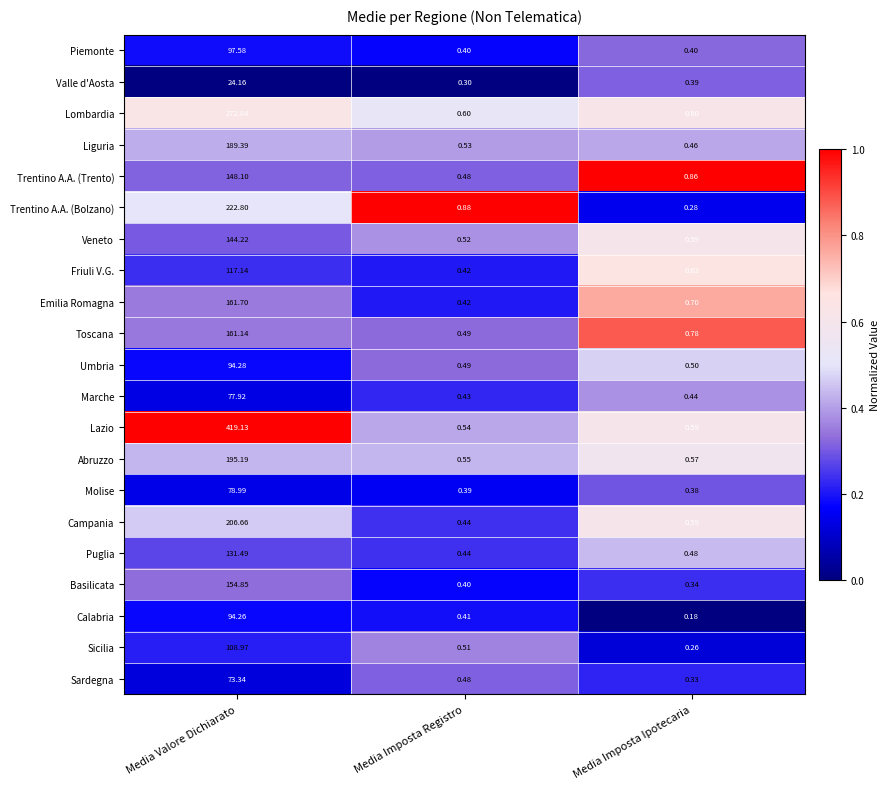

At which label is Basilicata closest to 77?

Media Imposta Registro